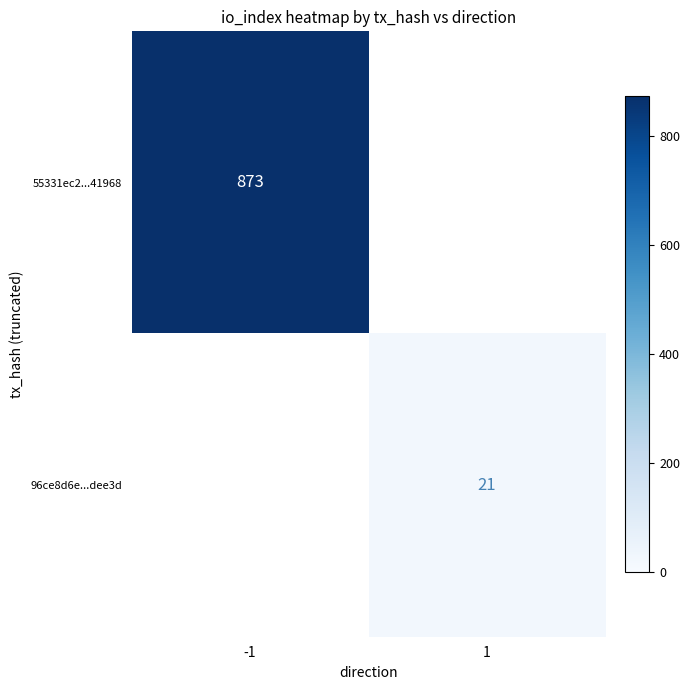

The value of 96ce8d6e...dee3d at 1 is 21. True or false?

True